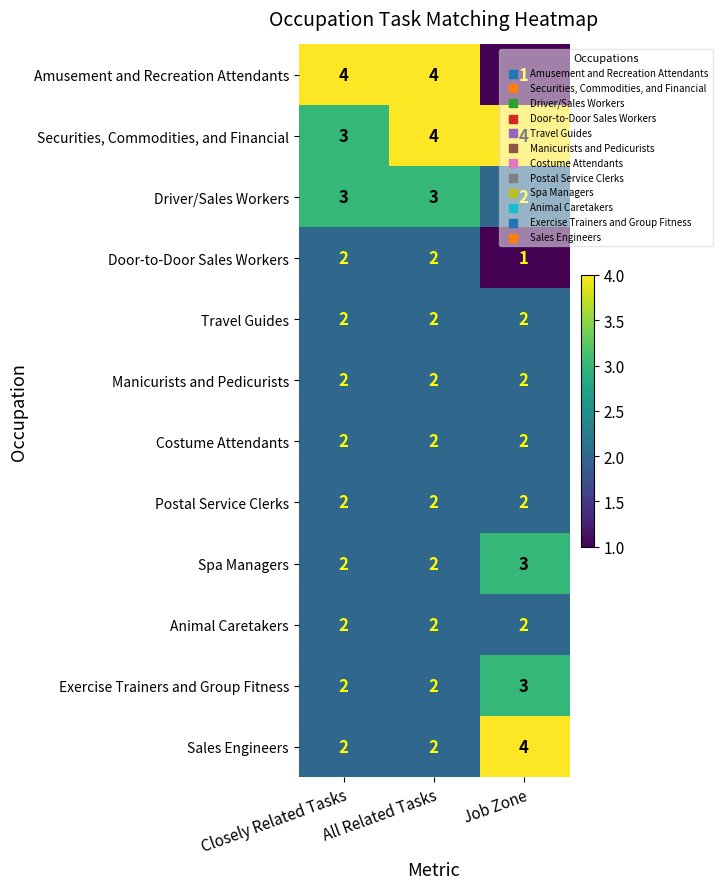

What is the smallest value displayed?

1